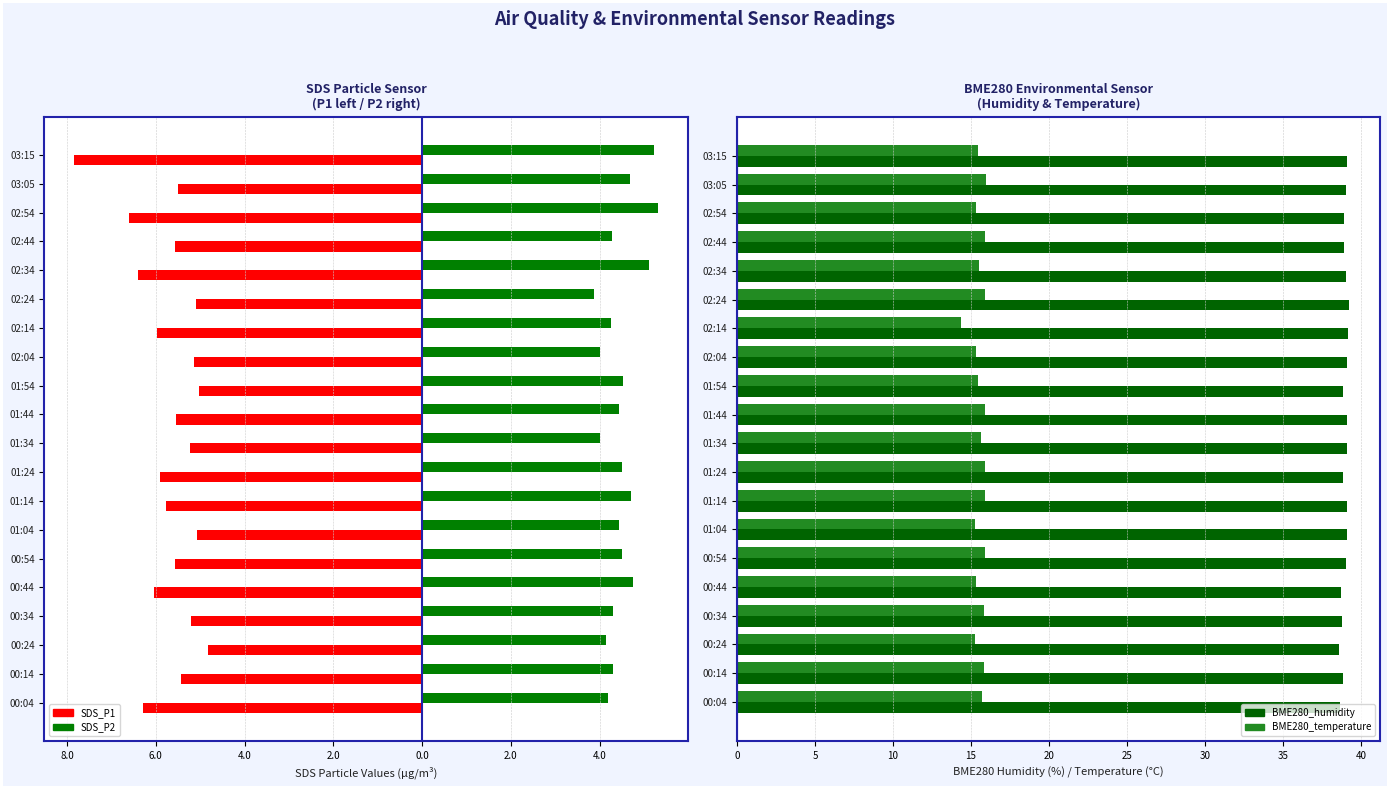

Which series has the widest spread of values?

SDS_P1